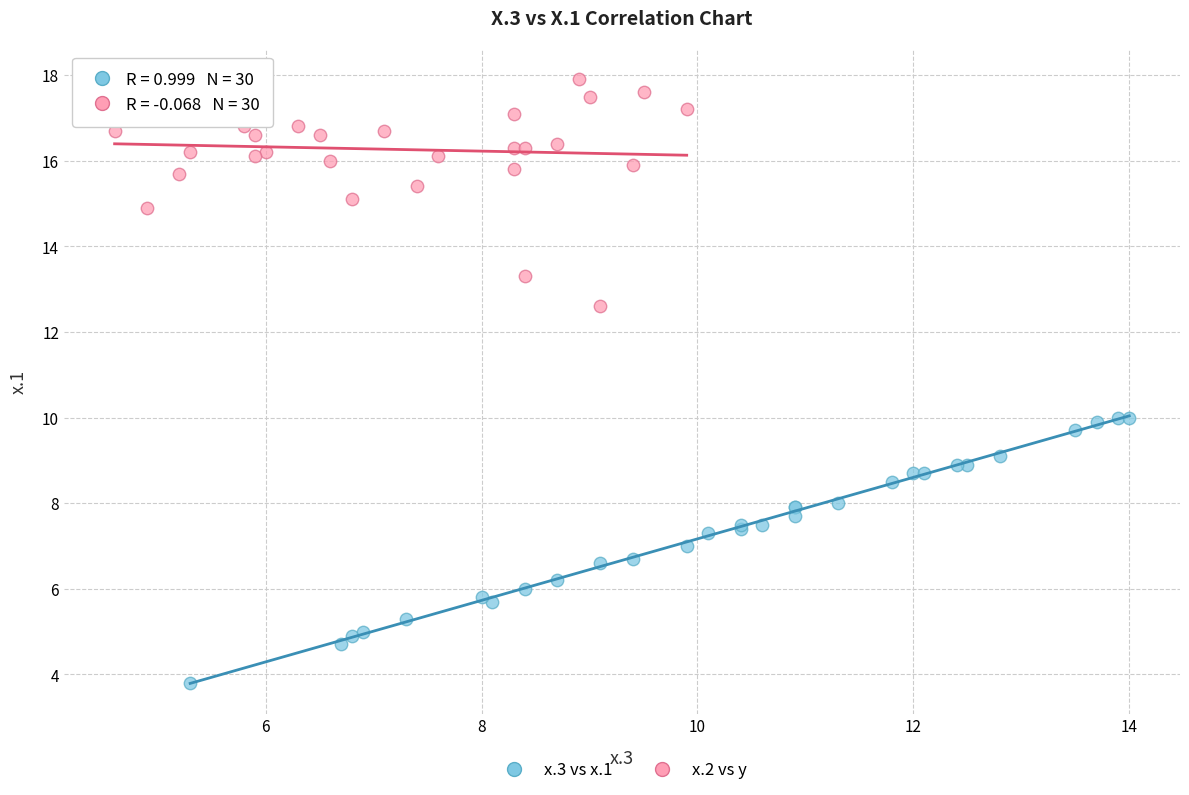

Which series contains the lowest Y value?

x.3 vs x.1